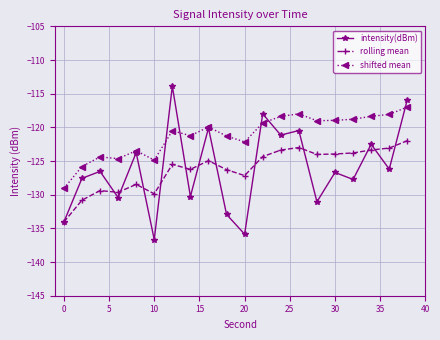

List the series in order of their peak value, lowest first.

rolling mean, shifted mean, intensity(dBm)